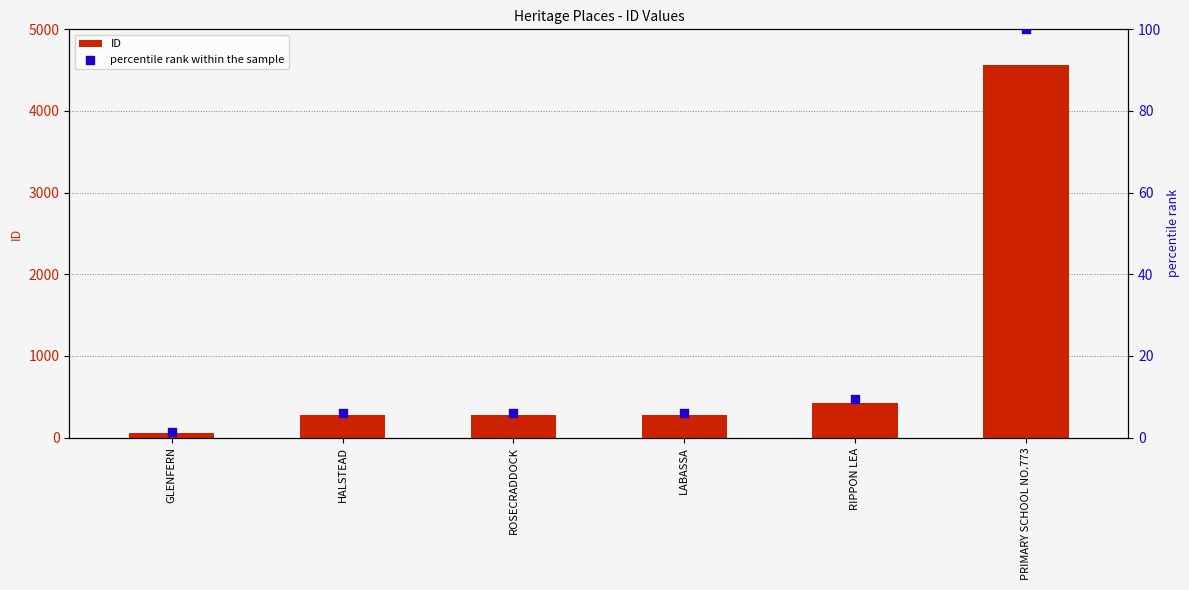

What are all the series names shown in the legend?

ID, percentile rank within the sample